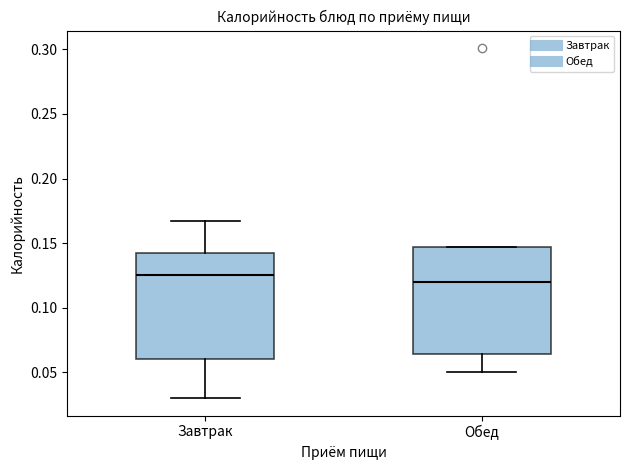

Which box's median line is the lowest?

Обед